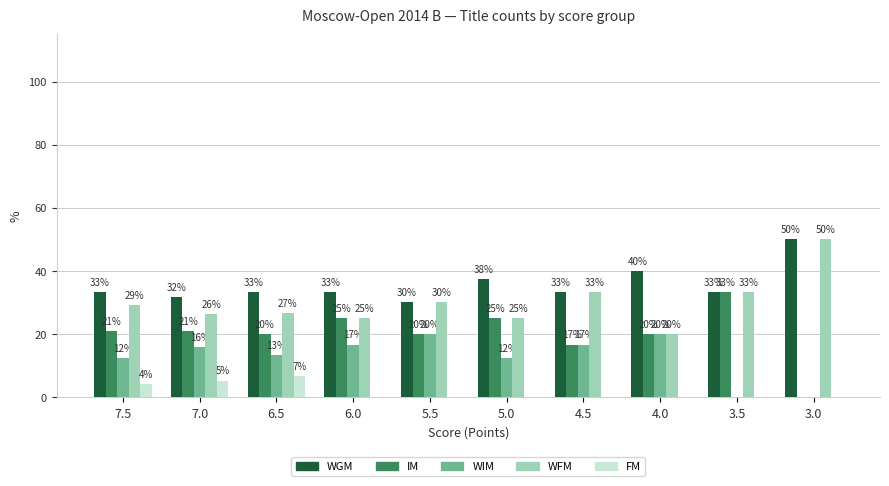

What is the lowest value of the WFM series?

20.0